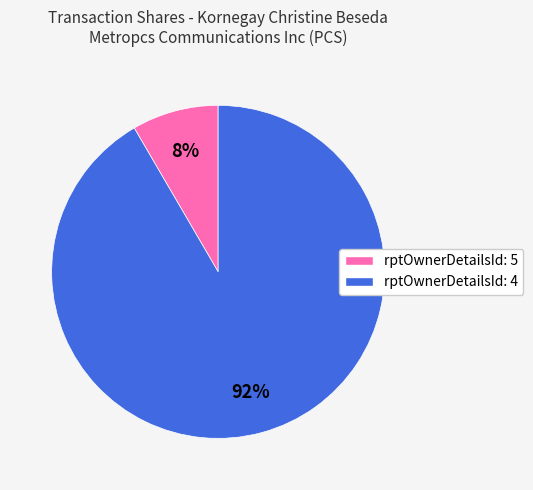

Does any single category account for the majority?

Yes